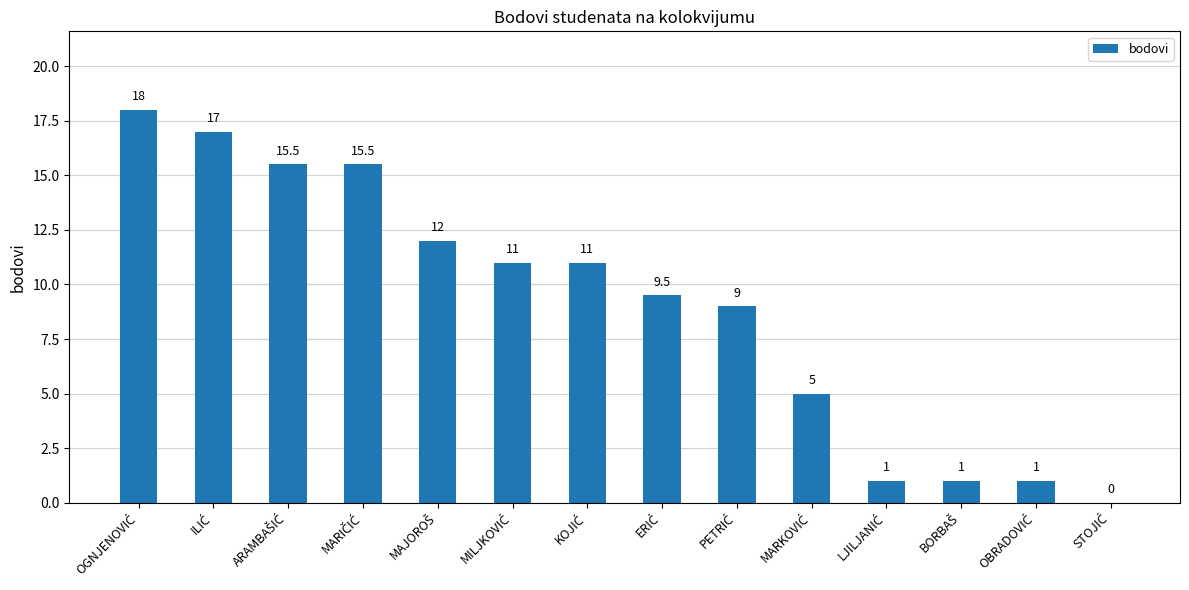

What is the maximum value shown in the chart?

18.0